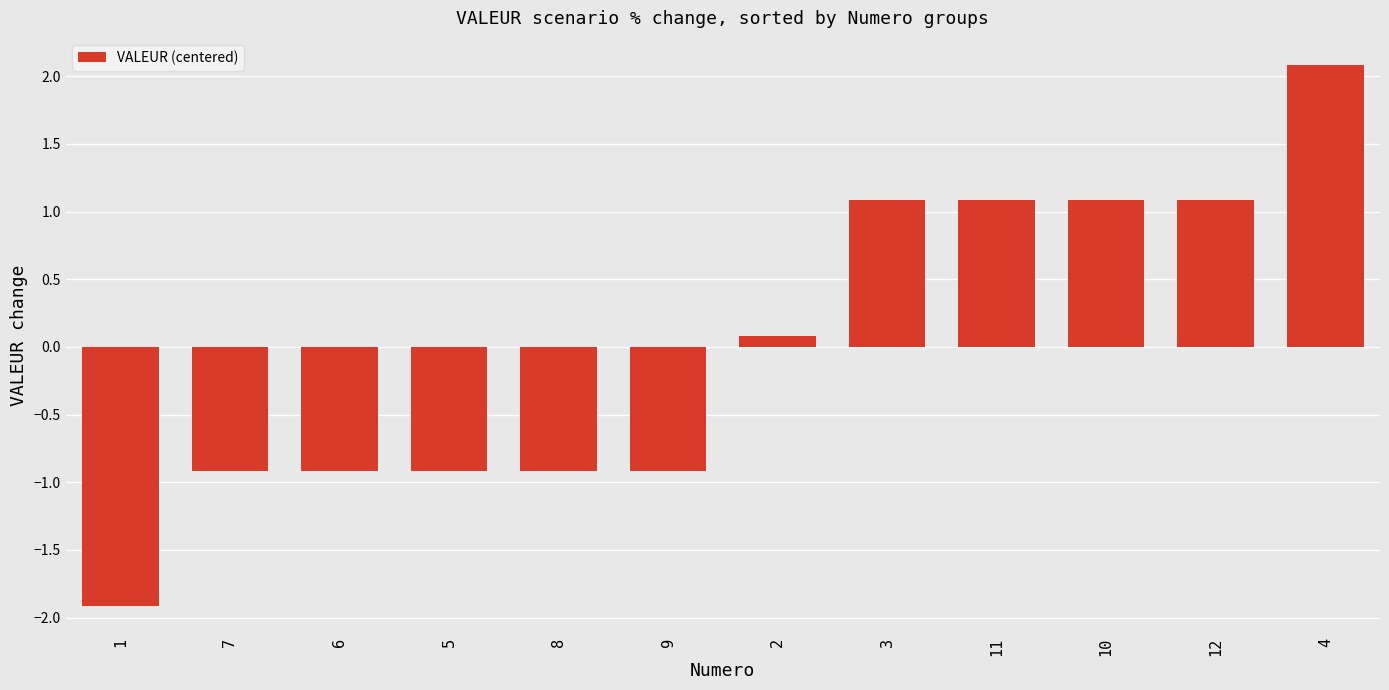

Between 7 and 4, which is larger?

4